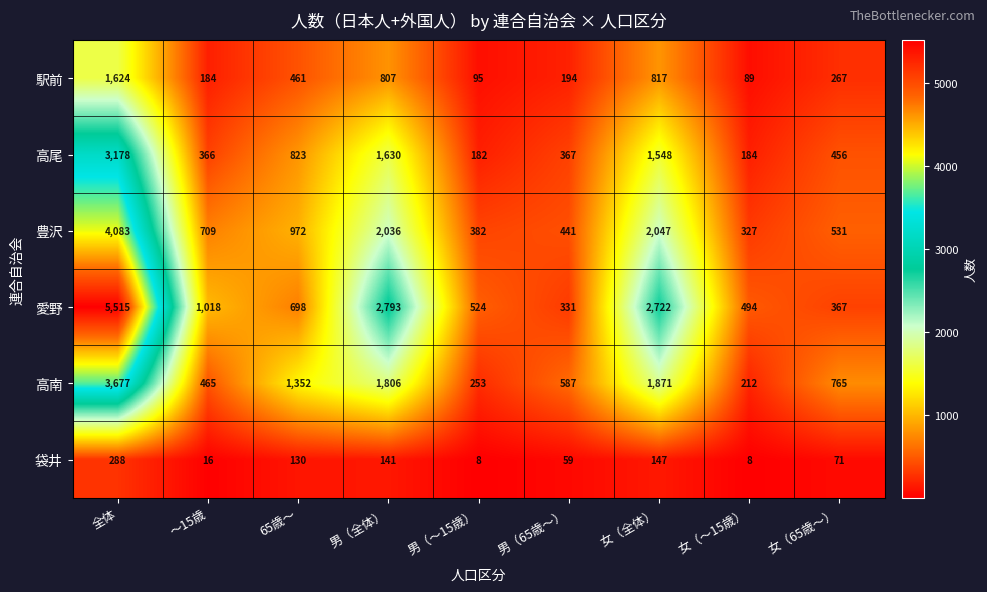

True or false: 駅前 has a value of 123 at 男（65歳～）.

False